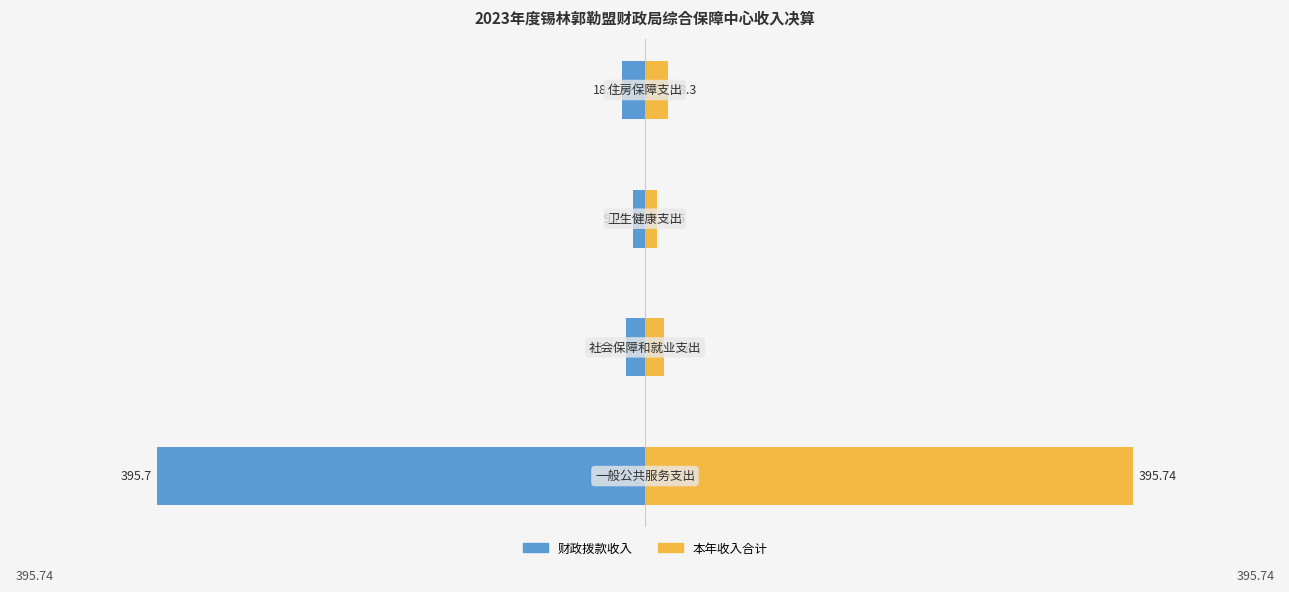

Reading right to left, what are all the values shown in this chart?

财政拨款收入: 3=-18.3	2=-9.8	1=-15.5	0=-395.7
本年收入合计: 3=18.3	2=9.8	1=15.5	0=395.7